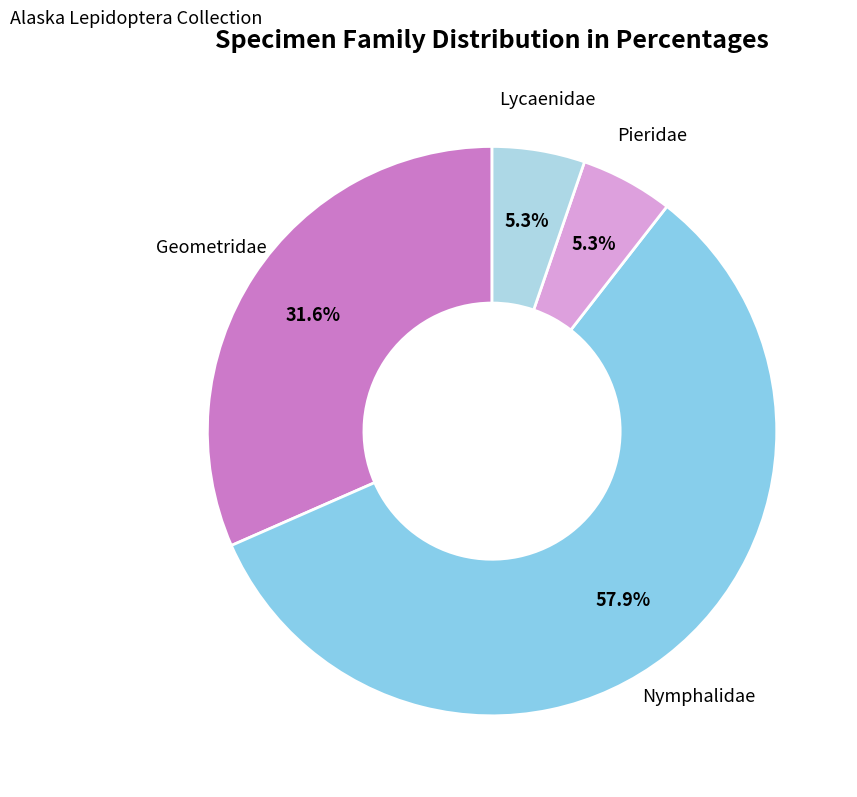

Is the sum of Geometridae and Nymphalidae greater than half?

Yes